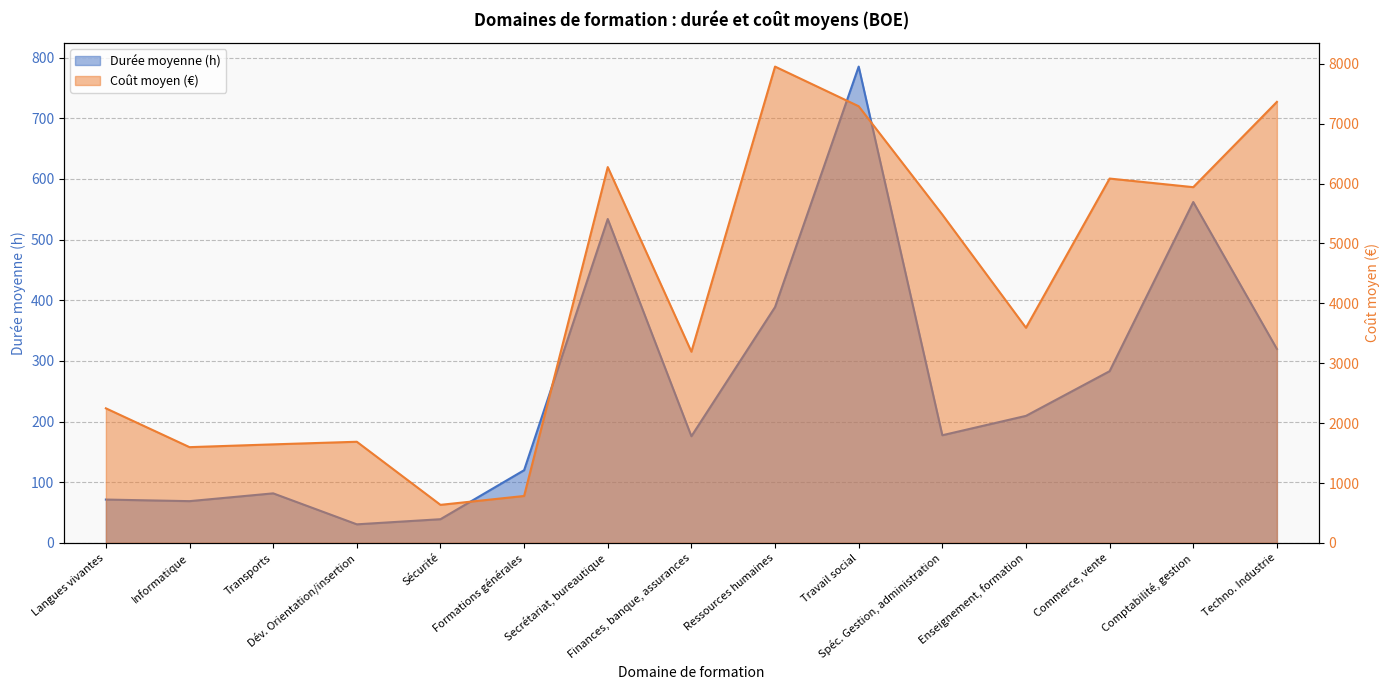

How many data points in Coût moyen are above 3592?

8